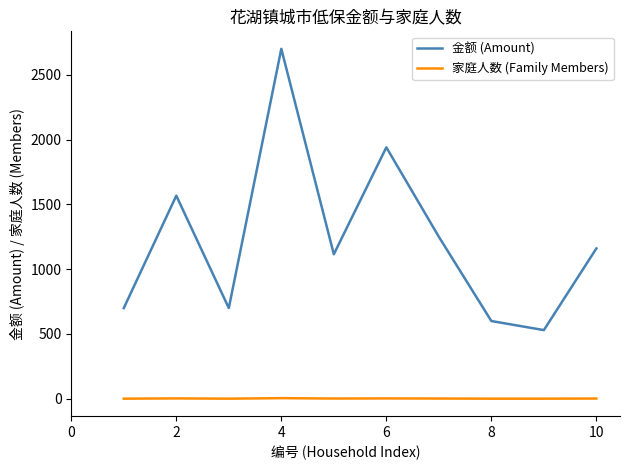

True or false: 家庭人数 (Family Members) and 金额 (Amount) cross at least once.

False